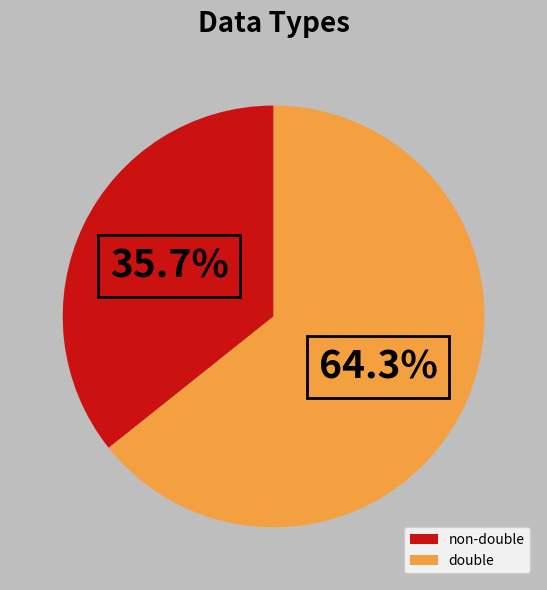

Combined, what portion of the pie is non-double and double?

100.0%